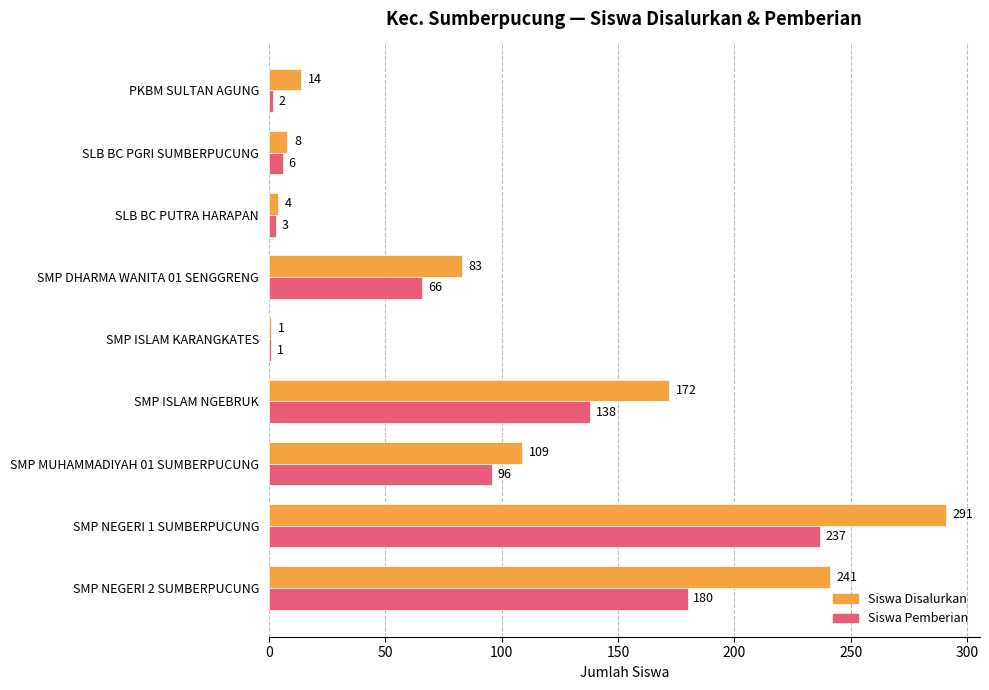

Between SLB BC PGRI SUMBERPUCUNG and SMP ISLAM NGEBRUK, which series saw the biggest shift?

Siswa Disalurkan